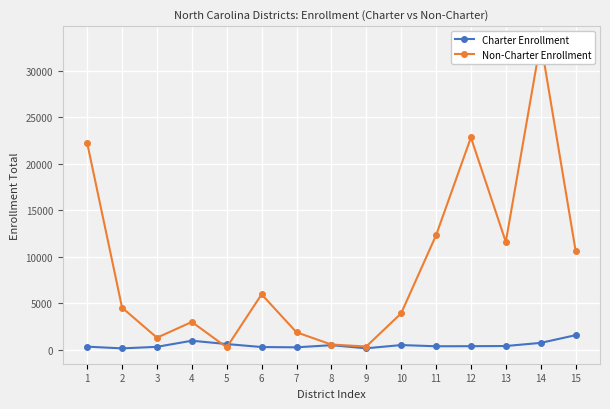

Rank the series by their maximum value, from lowest to highest.

Charter Enrollment, Non-Charter Enrollment